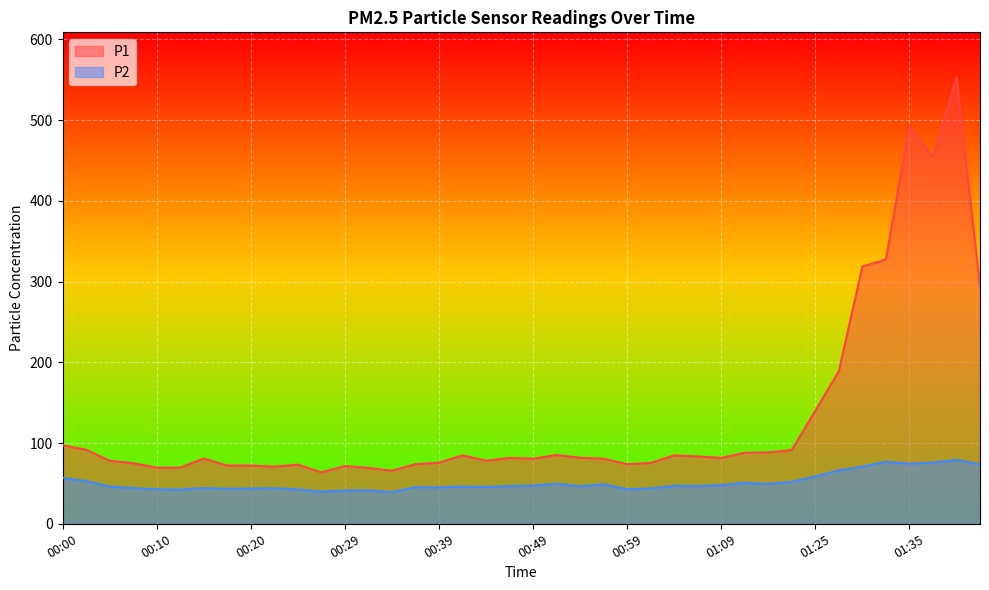

What is the value of the P1 point at the 30th from the left?

87.9